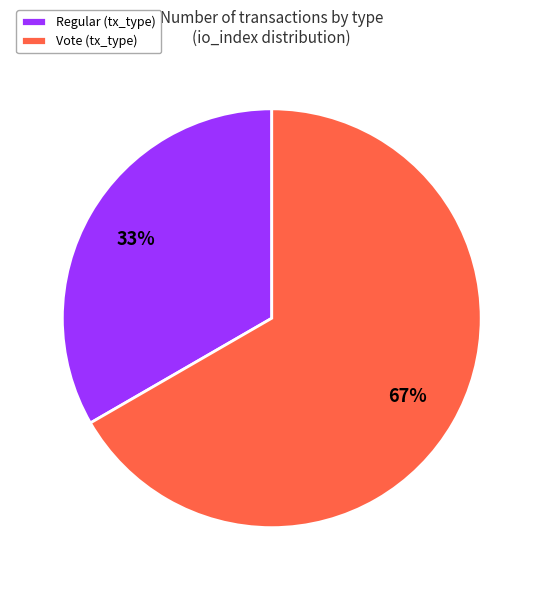

To the nearest percent, what portion does Regular (tx_type) represent?

33%